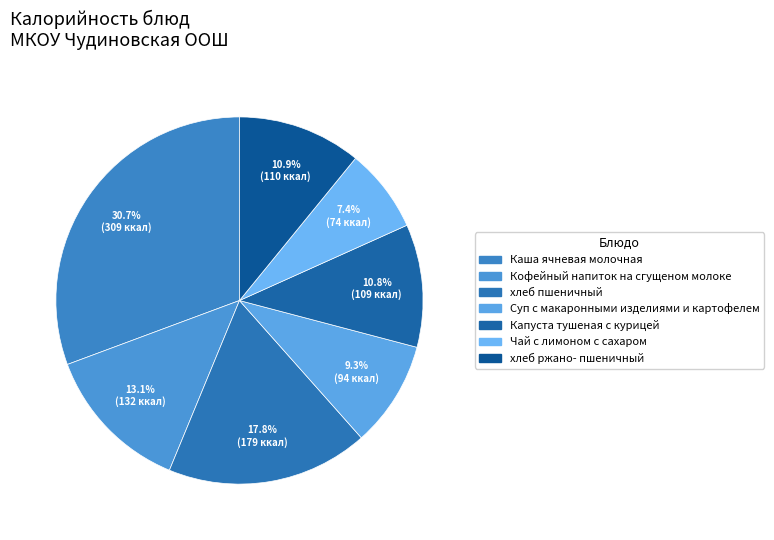

Which slice is the smallest?

Чай с лимоном с сахаром